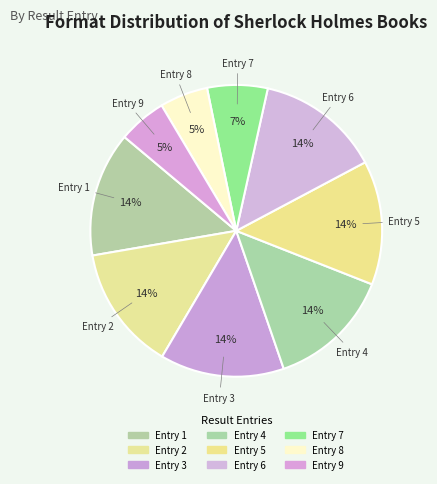

To the nearest percent, what is the average slice percentage?

11%